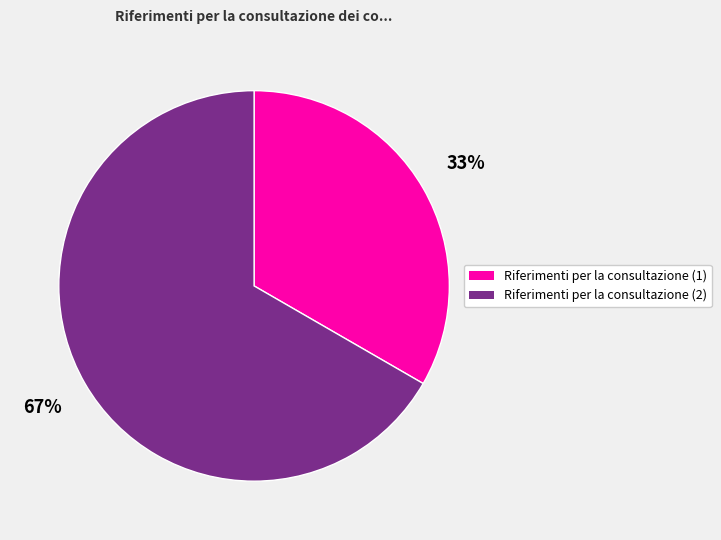

The Riferimenti per la consultazione (2) slice represents 72% of the pie. True or false?

False